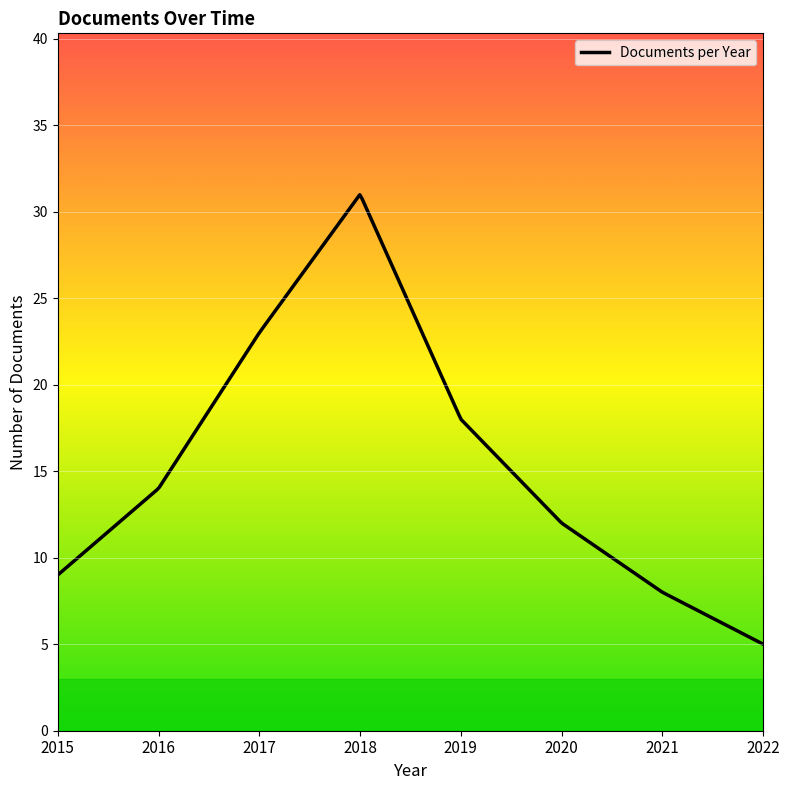

What is the difference between the maximum and minimum values?

26.0